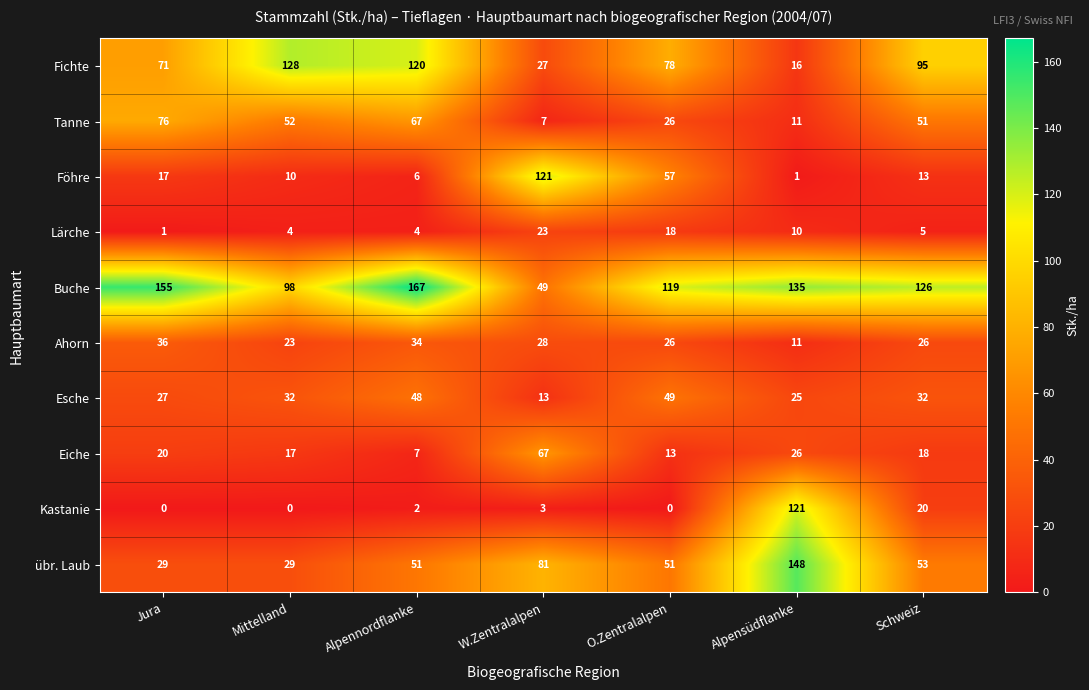

Which series changed the most between O.Zentralalpen and Schweiz?

Föhre